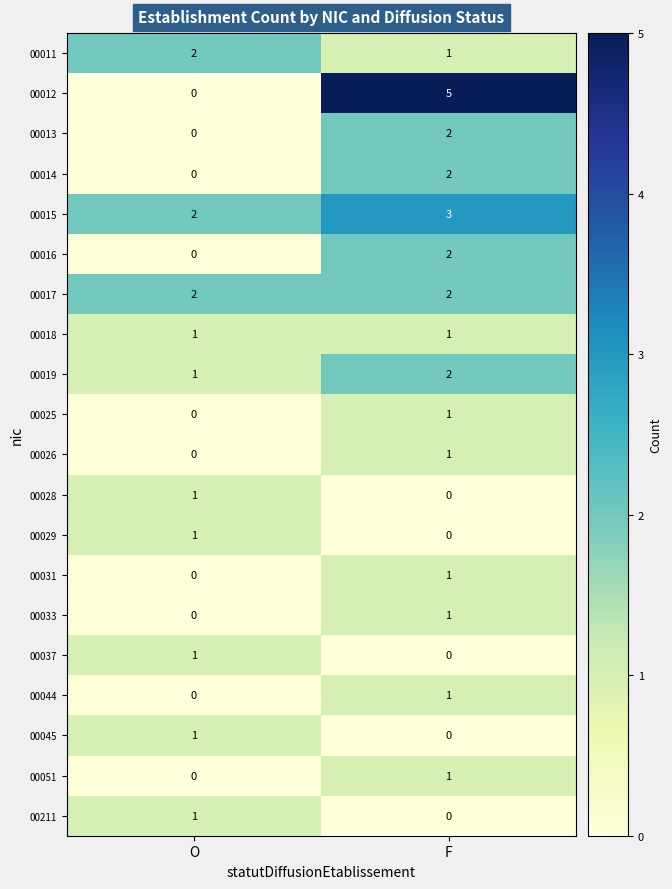

Which category has the highest value in the 00015 series?

F